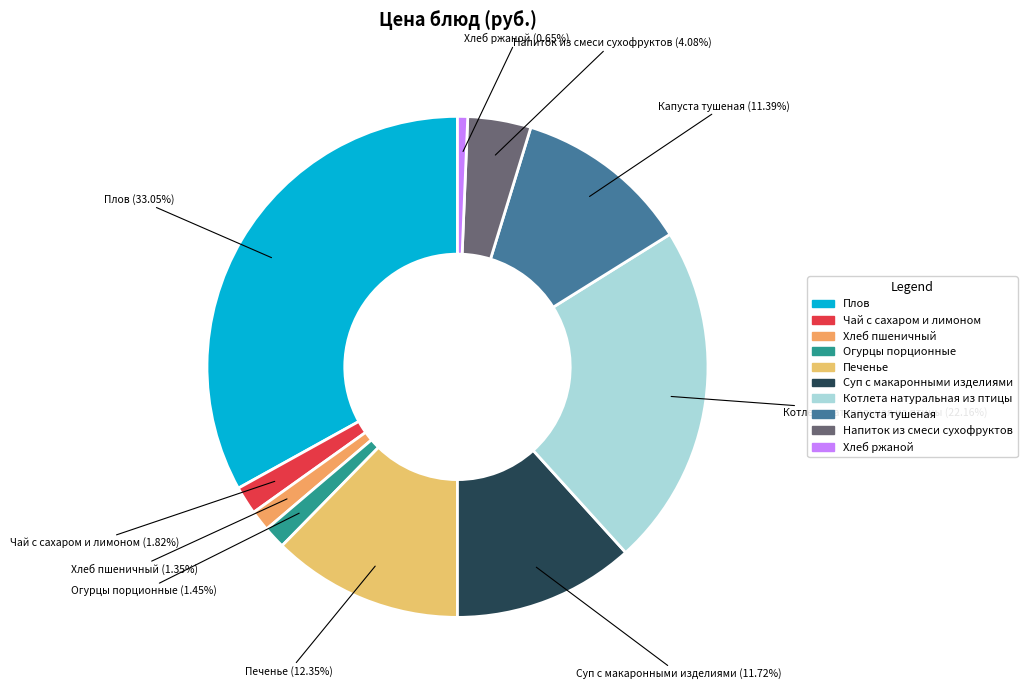

What percentage do Печенье and Плов together represent?

45.4%